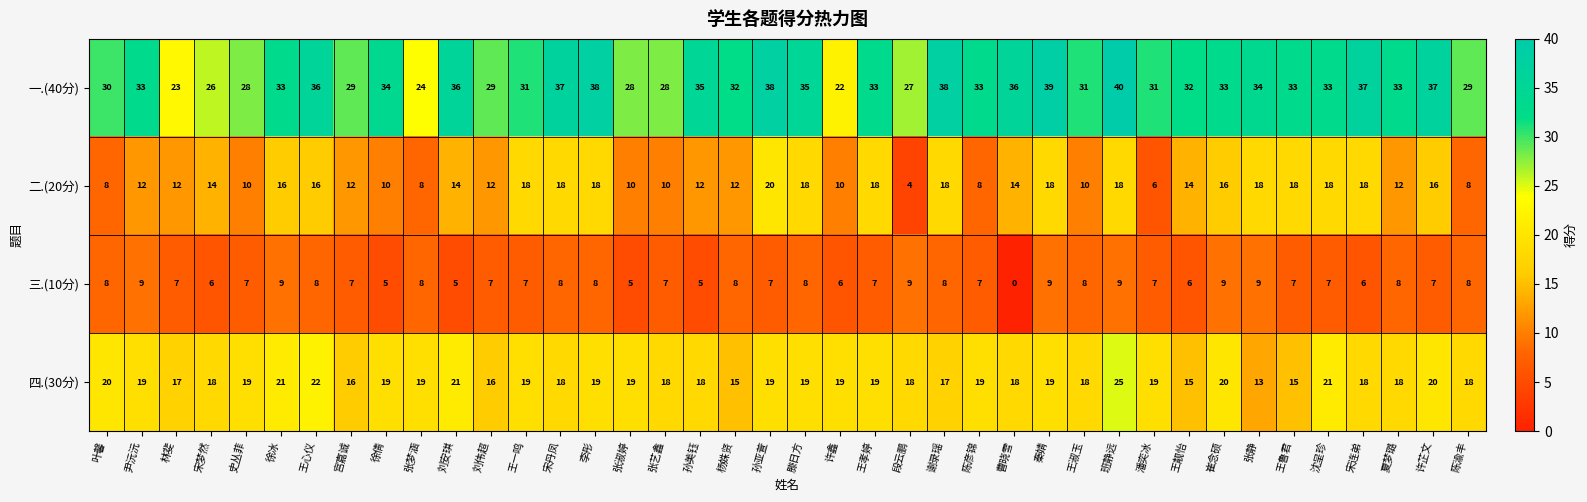

Which category has the lowest value across all series?

曹晓雪